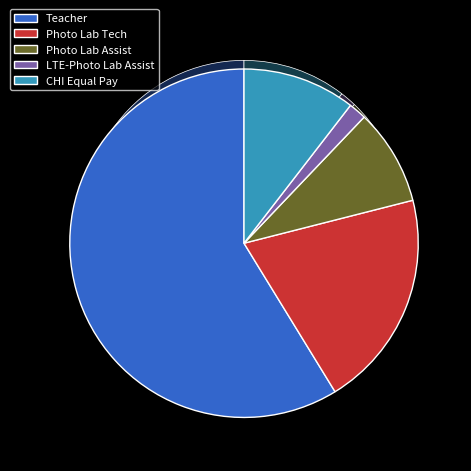

Between Photo Lab Tech and LTE-Photo Lab Assist, which is larger?

Photo Lab Tech